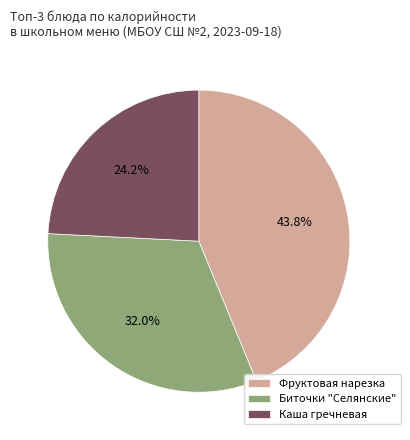

Is the sum of Каша гречневая and Биточки "Селянские" greater than half?

Yes